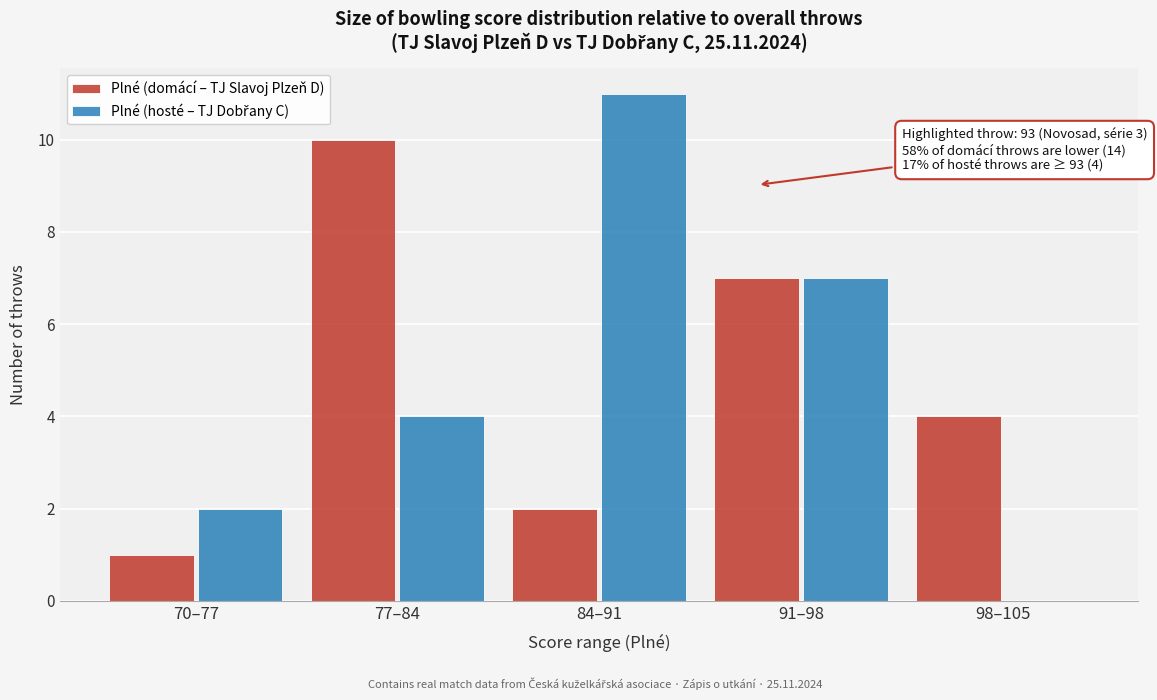

What is the total value across all series at 98–105?

4